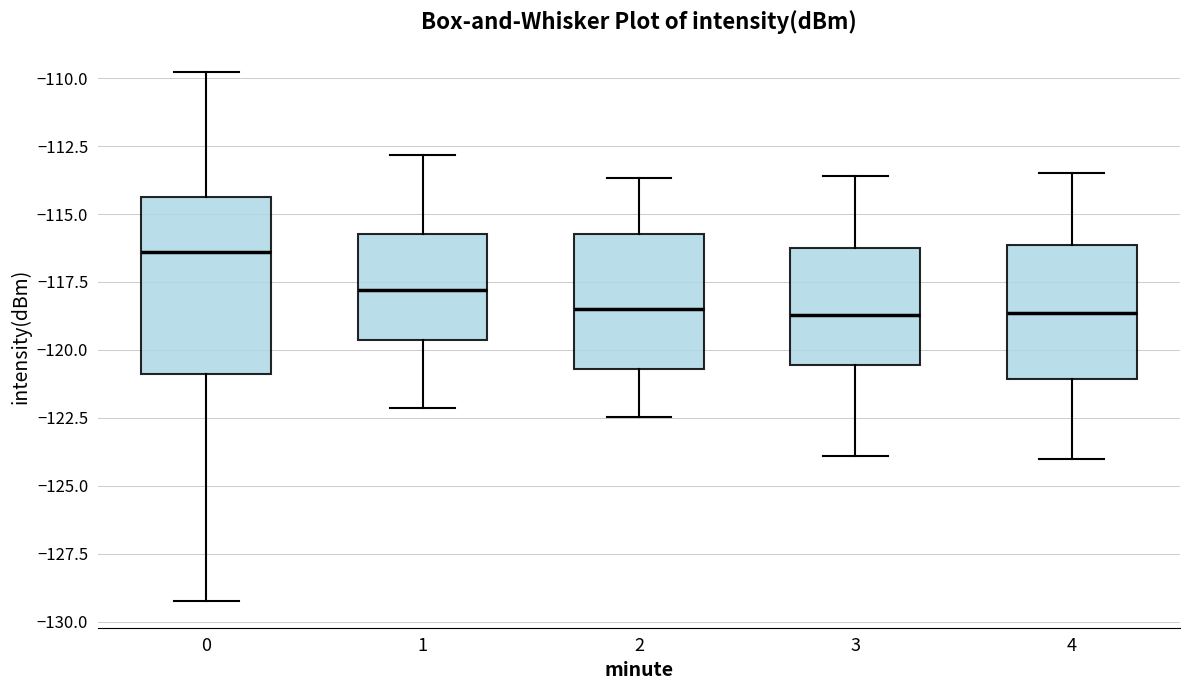

Reading left to right, transcribe this box plot: for each box, give where its median line is, the range the box spans, and where its two whiskers end, as read against the y-axis. The values are not printed on the chart, so give them approximately, as read against the axis.

0: median -116.5, box -121.0 to -114.5, whiskers -129.5 to -110.0
1: median -118.0, box -119.5 to -115.5, whiskers -122.0 to -113.0
2: median -118.5, box -120.5 to -115.5, whiskers -122.5 to -113.5
3: median -118.5, box -120.5 to -116.0, whiskers -124.0 to -113.5
4: median -118.5, box -121.0 to -116.0, whiskers -124.0 to -113.5